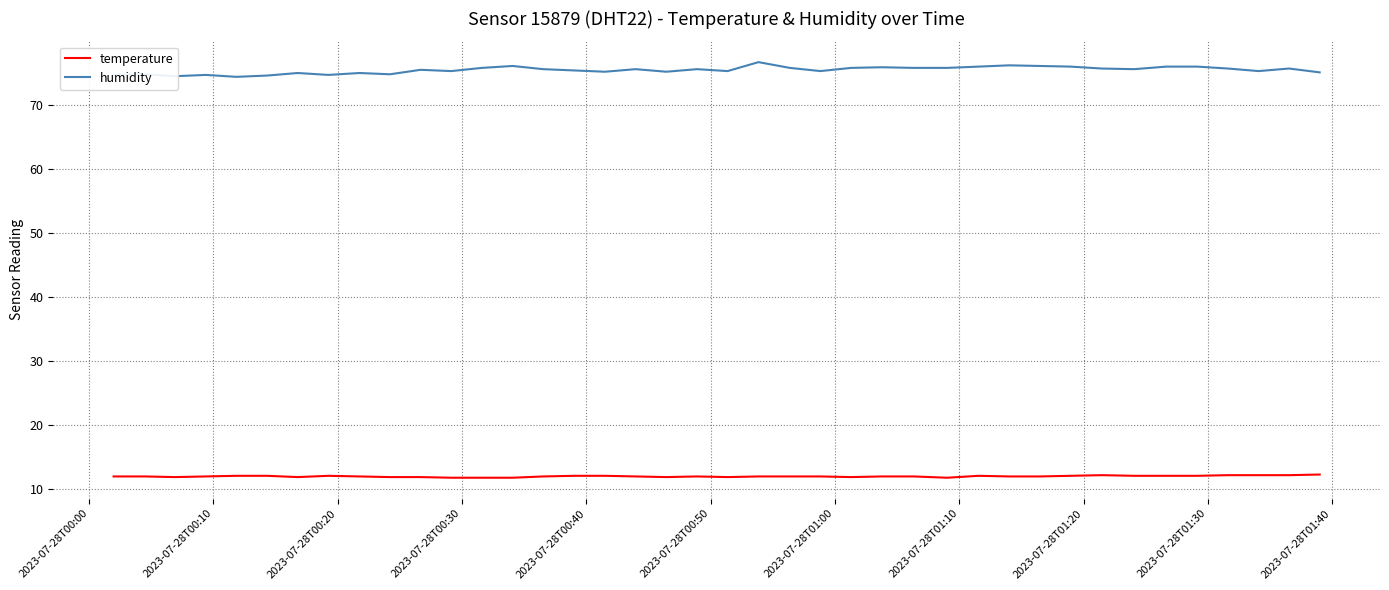

Which series has the widest spread of values?

humidity